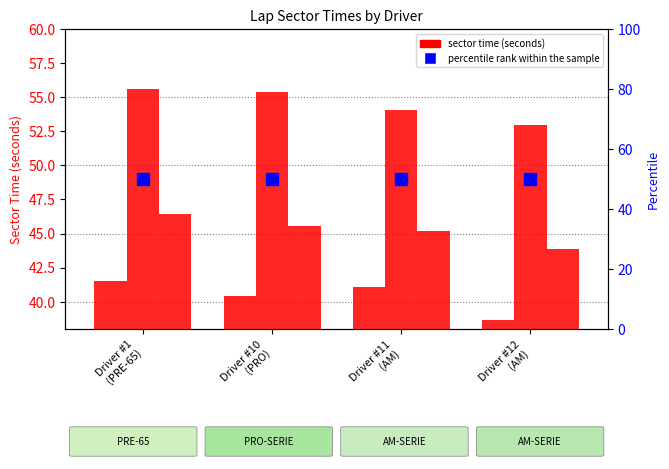

Are the bars horizontal?

No